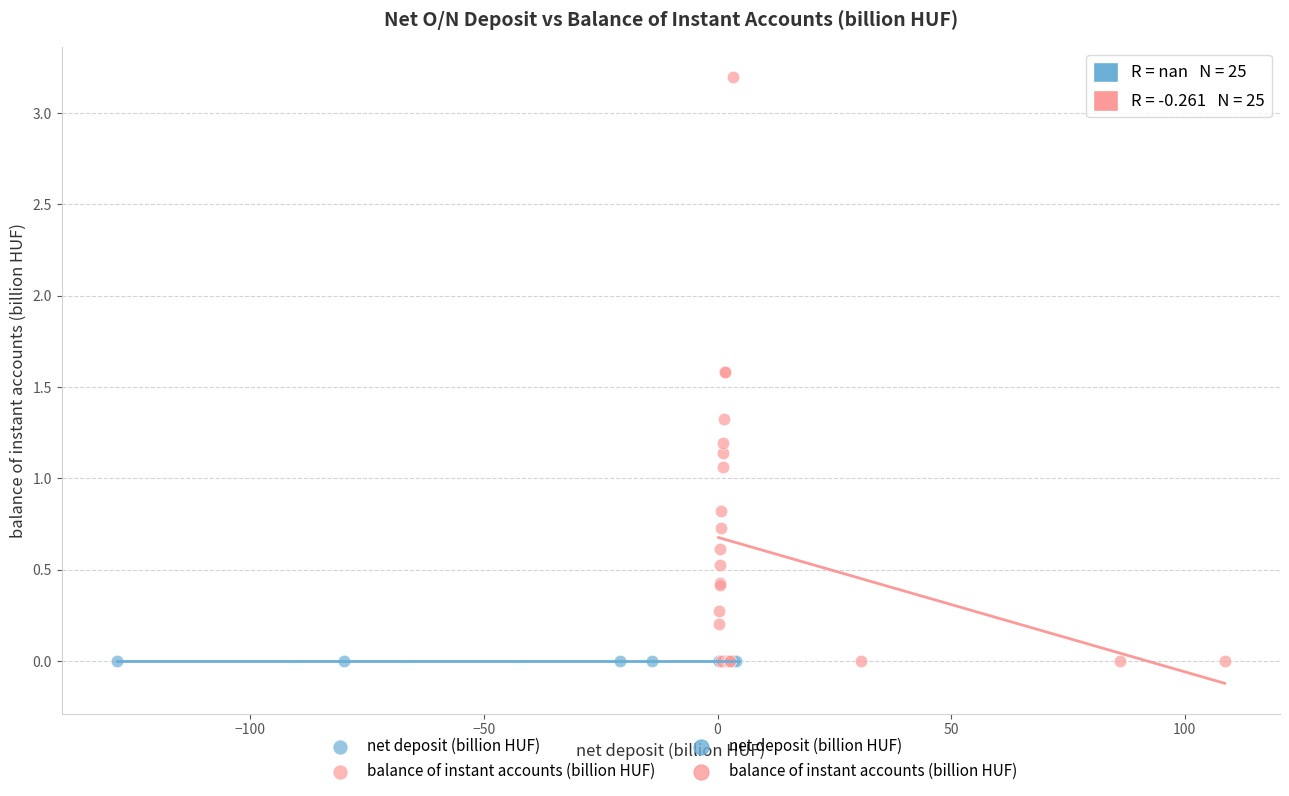

Which series reaches the maximum Y coordinate?

balance of instant accounts (billion HUF)